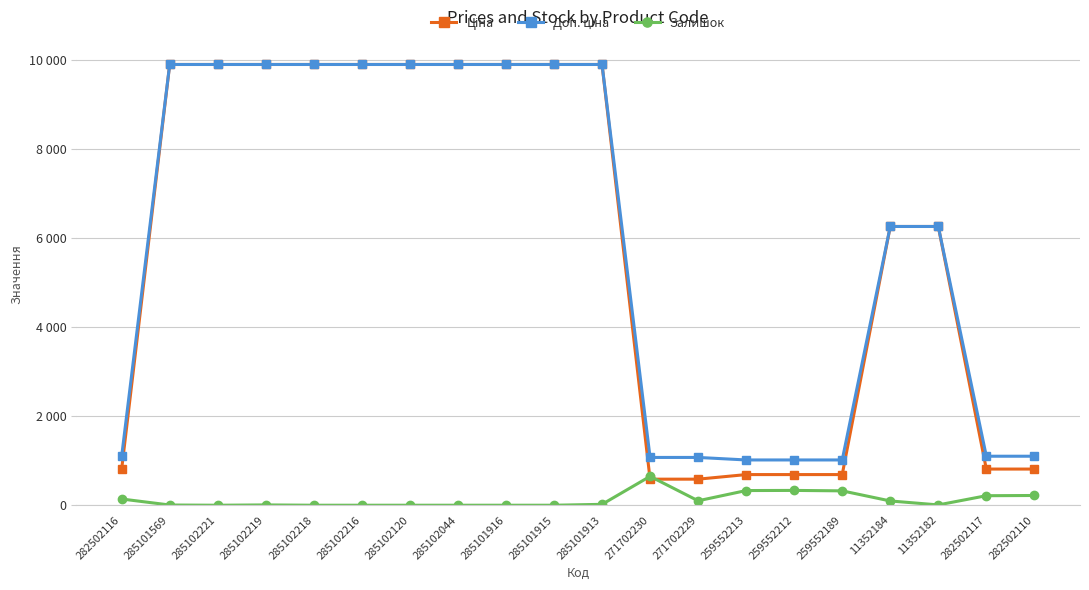

Rank the series at 285101915 from highest to lowest value.

Ціна, Доп. ціна, Залишок